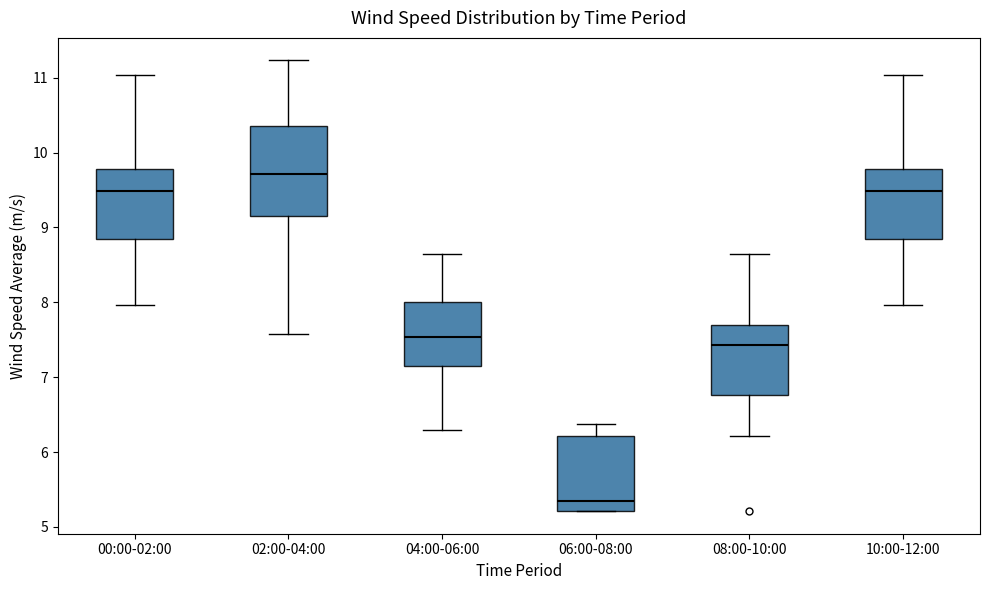

Comparing the boxes themselves (not the whiskers), which one is the tallest?

02:00-04:00